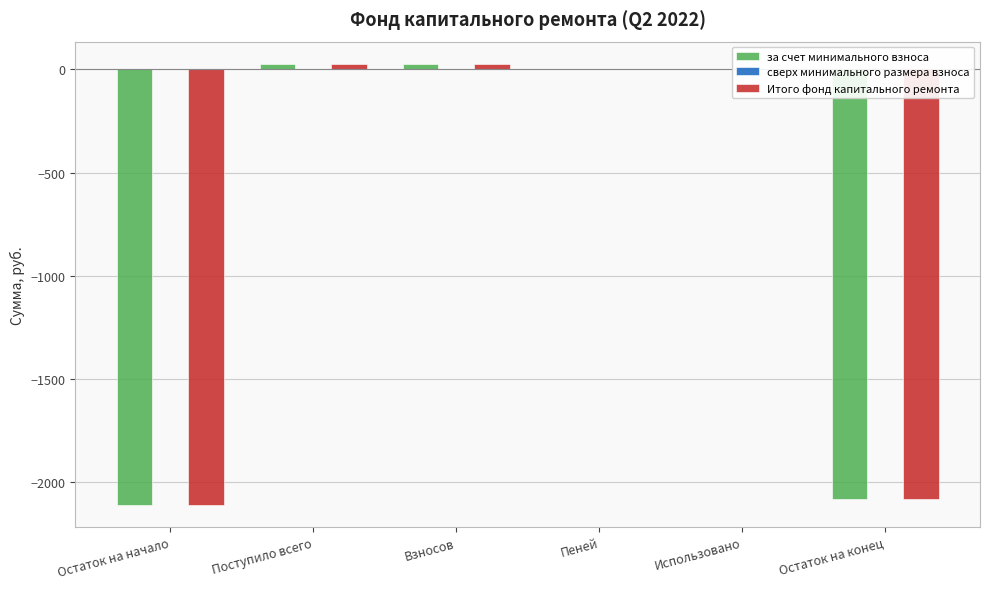

What is the approximate value of за счет минимального взноса at Остаток на конец?

-2082.2